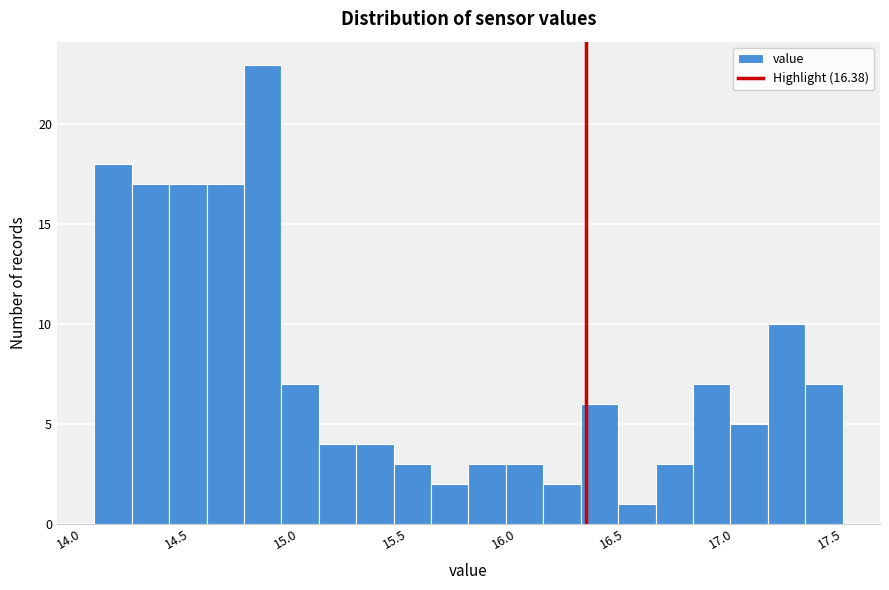

Around what value on the x-axis is the tallest bar? Give the approximate position of its centre, as read against the axis.

14.90